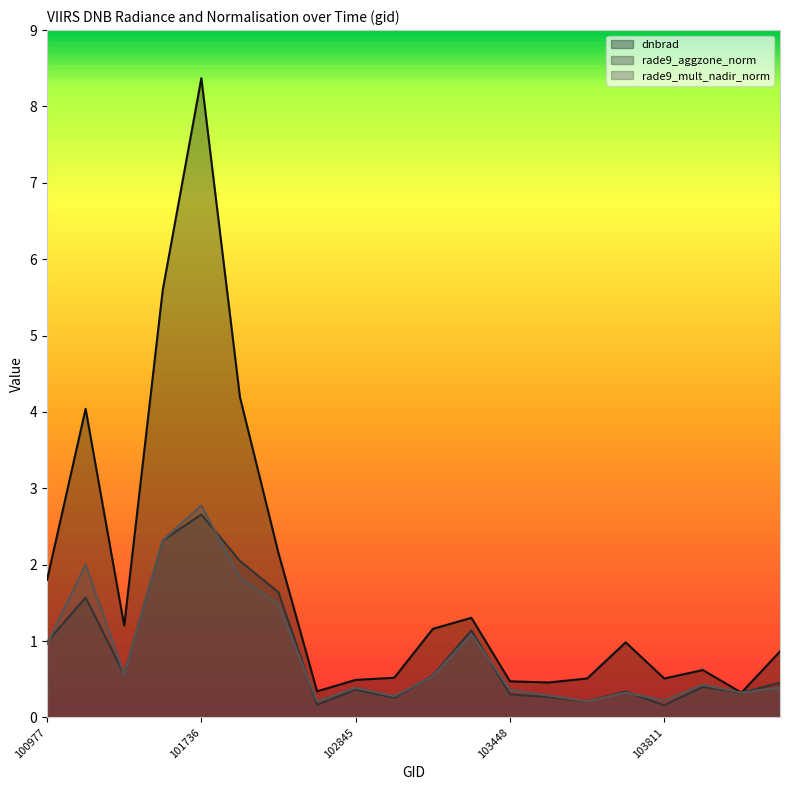

At which category is the sum across all series the highest?

101736